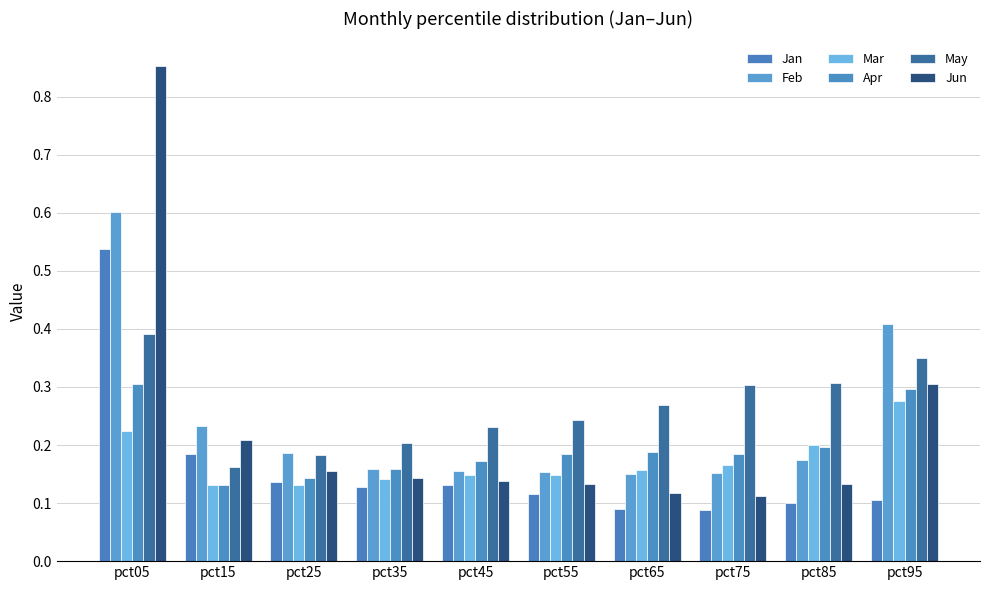

At how many categories does at least one series exceed 0?

10